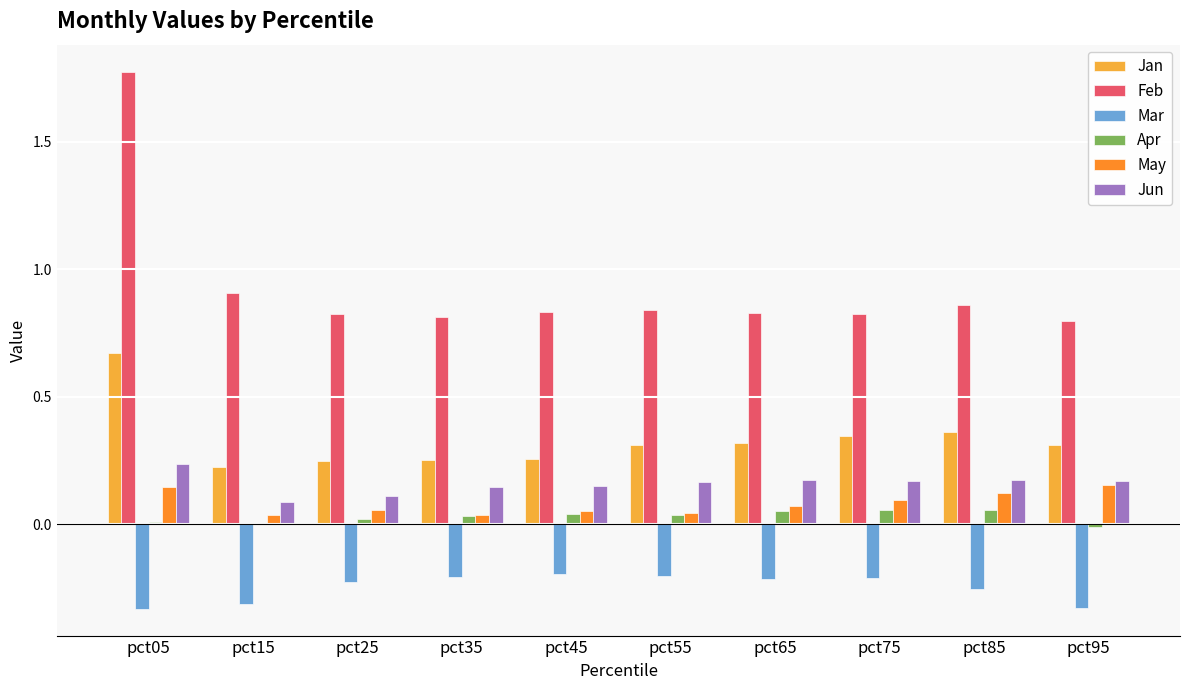

Which series has the largest total across all categories?

Feb